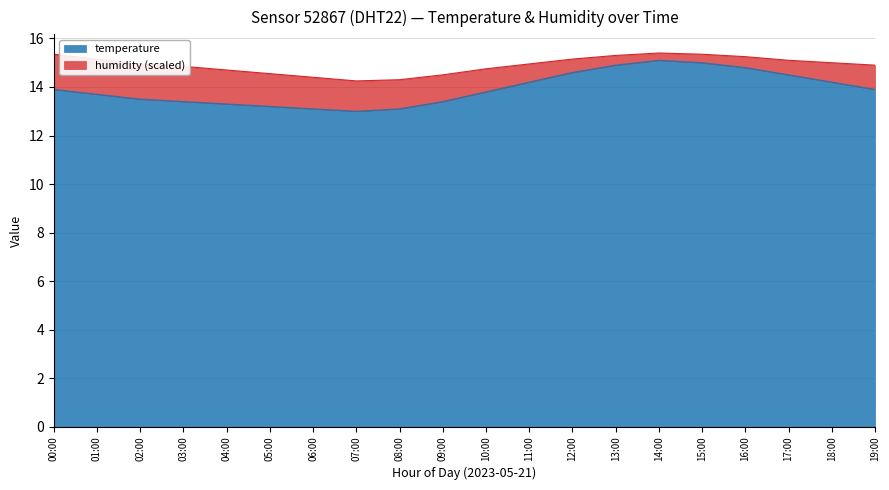

What is the label of the 11th point from the right?

09:00